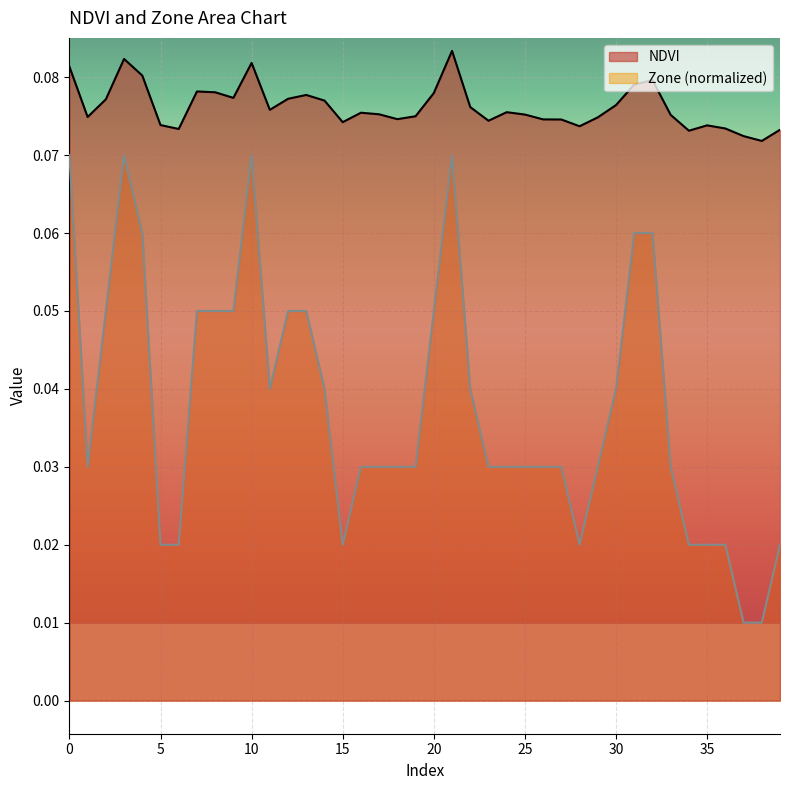

True or false: NDVI and Zone cross at least once.

False